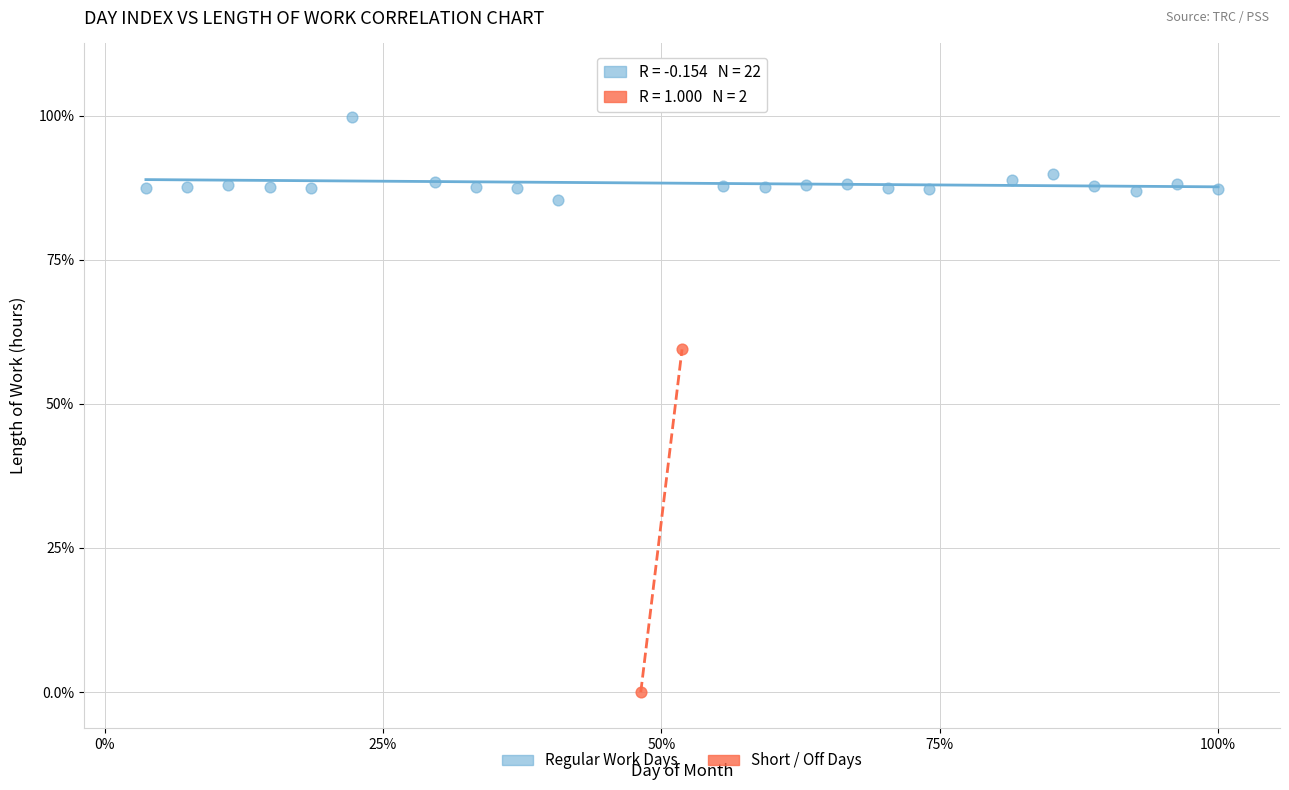

Which series has the widest spread of Y values?

Short / Off Days